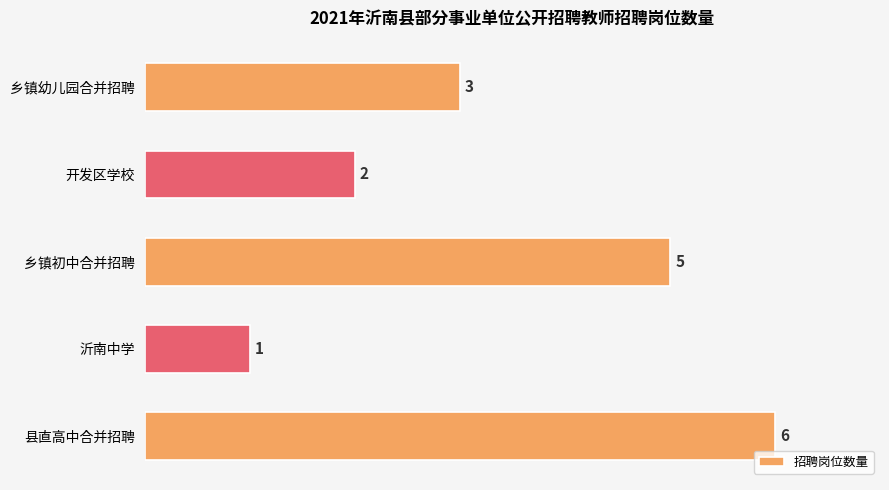

Is it true that the value at 乡镇幼儿园合并招聘 is 3?

True